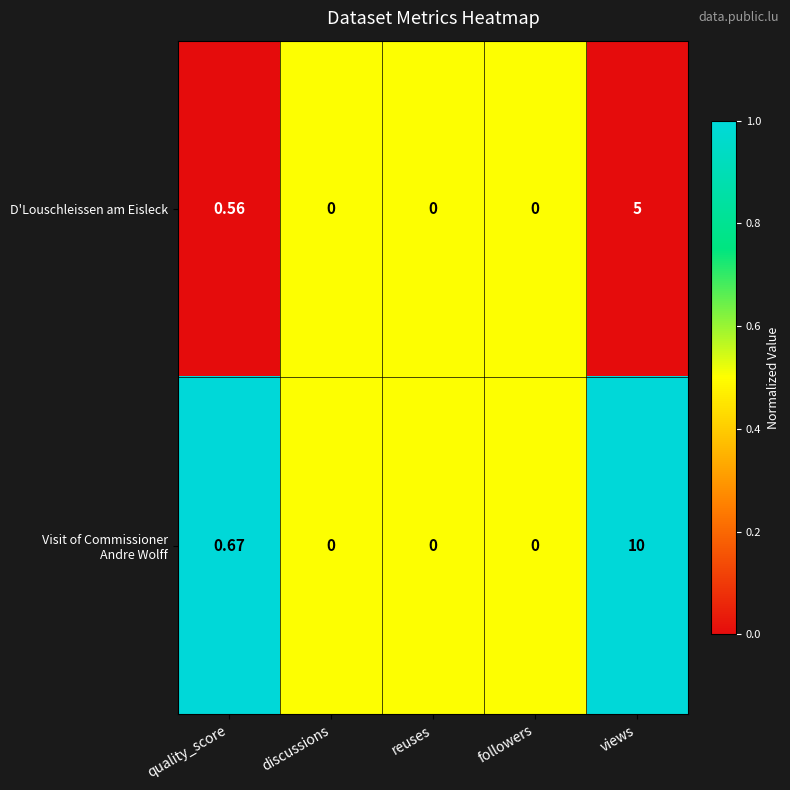

At which category is the sum across all series the highest?

views